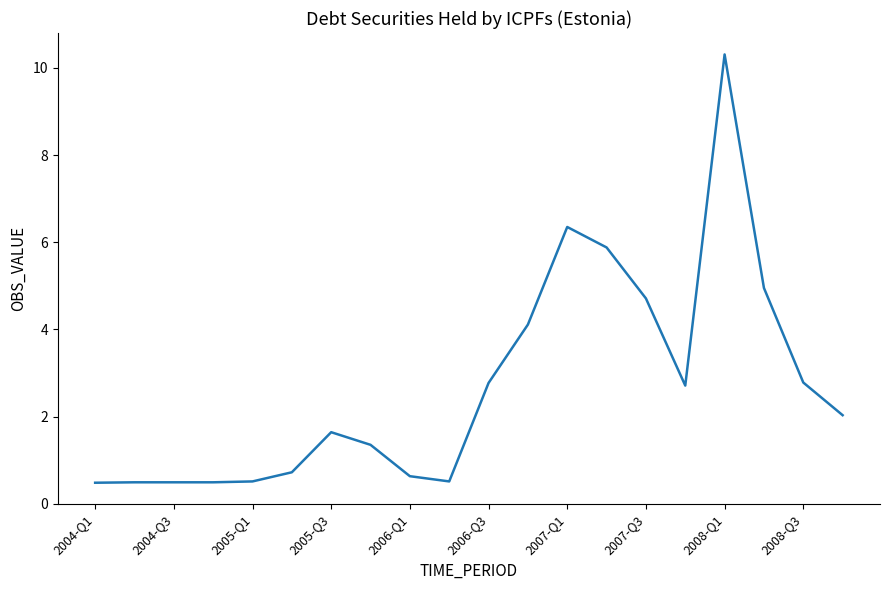

What is the maximum value shown in the chart?

10.3